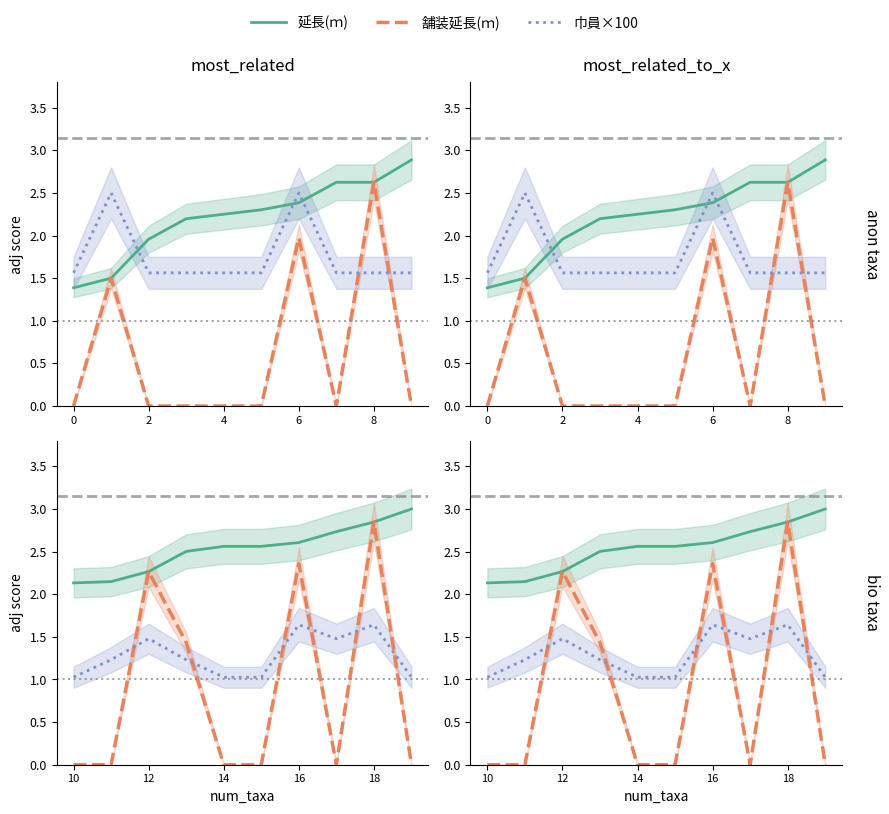

Does the chart display data point markers on the line(s)?

No